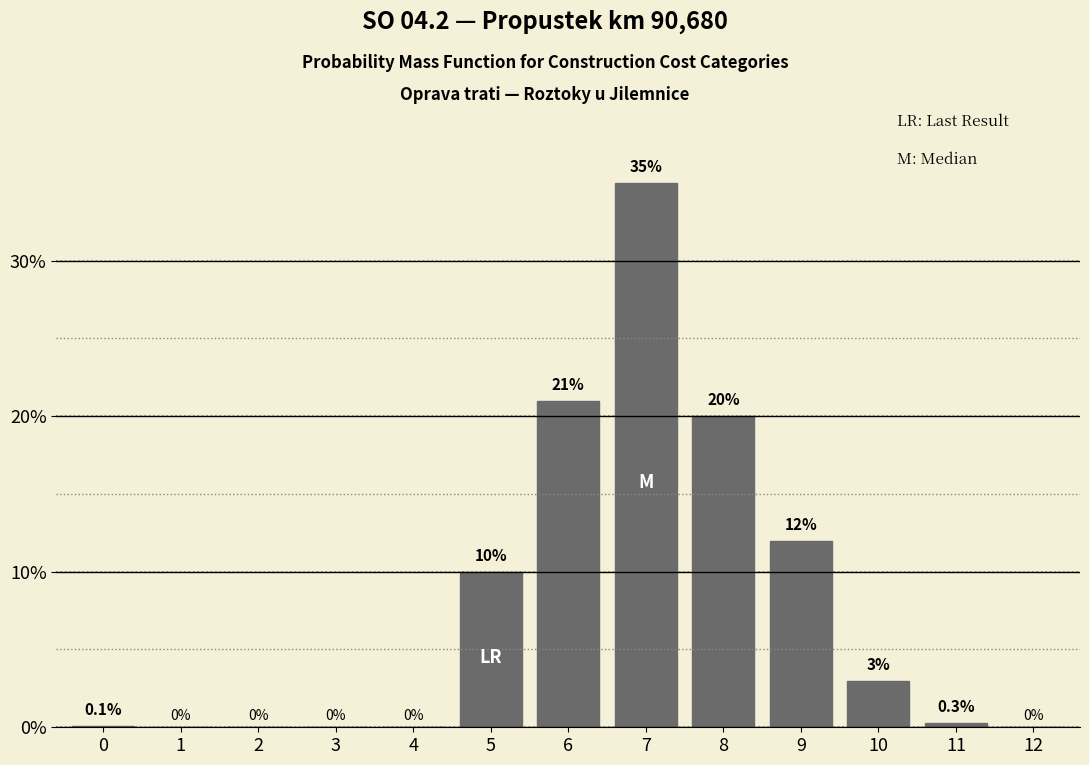

Reading left to right, transcribe all the data shown in this chart.

0=0.1	1=0.0	2=0.0	3=0.0	4=0.0	5=10.0	6=21.0	7=35.0	8=20.0	9=12.0	10=3.0	11=0.3	12=0.0